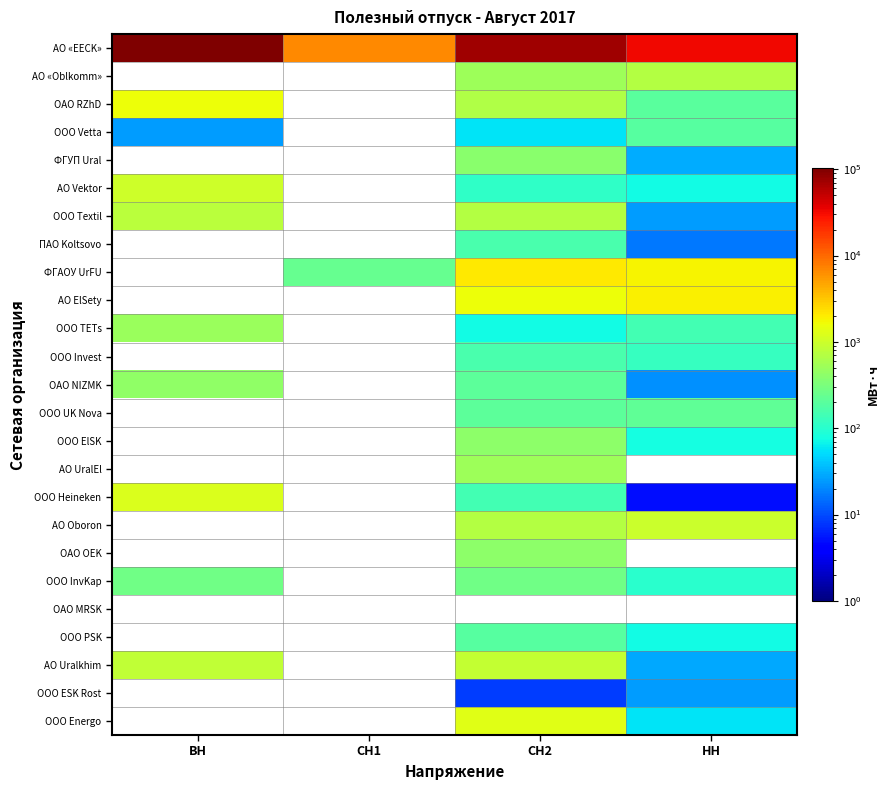

At НН, list the series in order from smallest to largest.

ООО Heineken, ПАО Koltsovo, ОАО NIZMK, ООО ESK Rost, ООО Textil, АО Uralkhim, ФГУП Ural, ООО Energo, АО Vektor, ООО PSK, ООО ElSK, ООО InvKap, ООО Invest, ООО TETs, ООО Vetta, ОАО RZhD, ООО UK Nova, АО «Oblkomm», АО Oboron, ФГАОУ UrFU, АО ElSety, АО «EECK», АО UralEl, ОАО OEK, ОАО MRSK